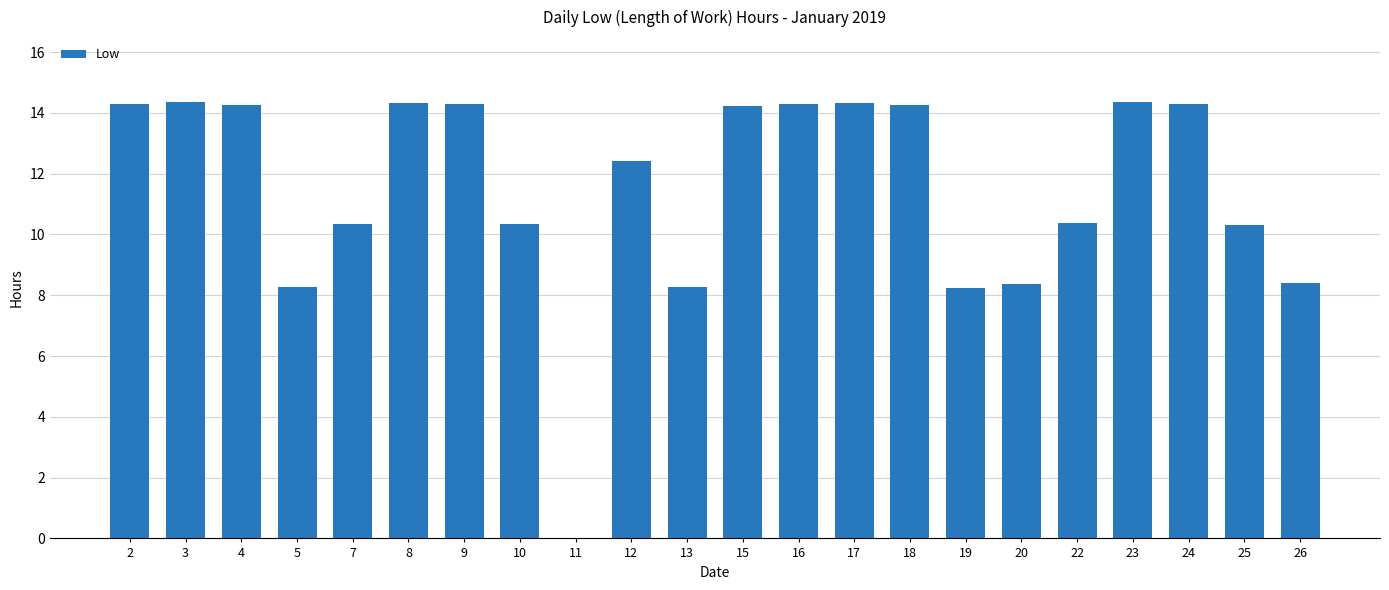

What is the change in value from 8 to 13?

-6.0